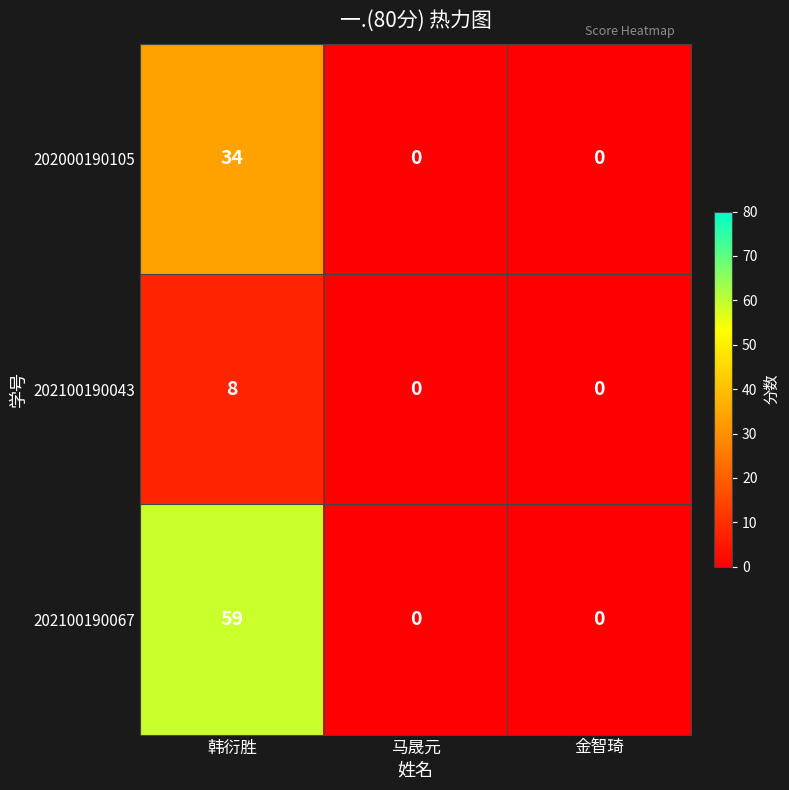

What is the difference between the maximum and minimum values in the 202100190067 series?

59